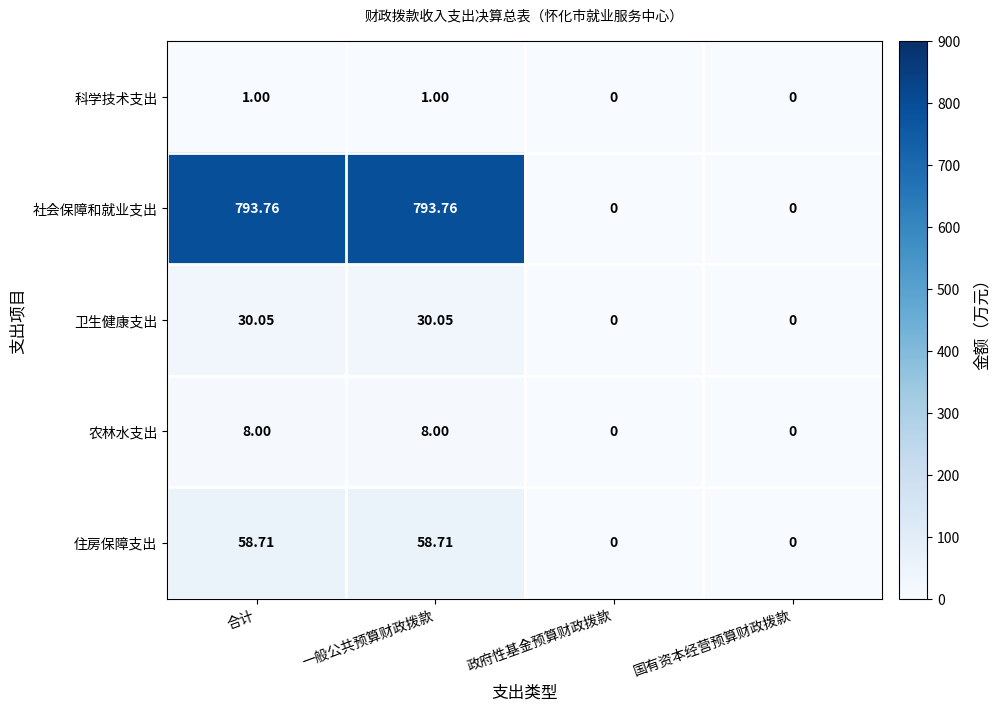

Is the value of 卫生健康支出 at 一般公共预算财政拨款 greater than the value of 农林水支出 at 政府性基金预算财政拨款?

Yes